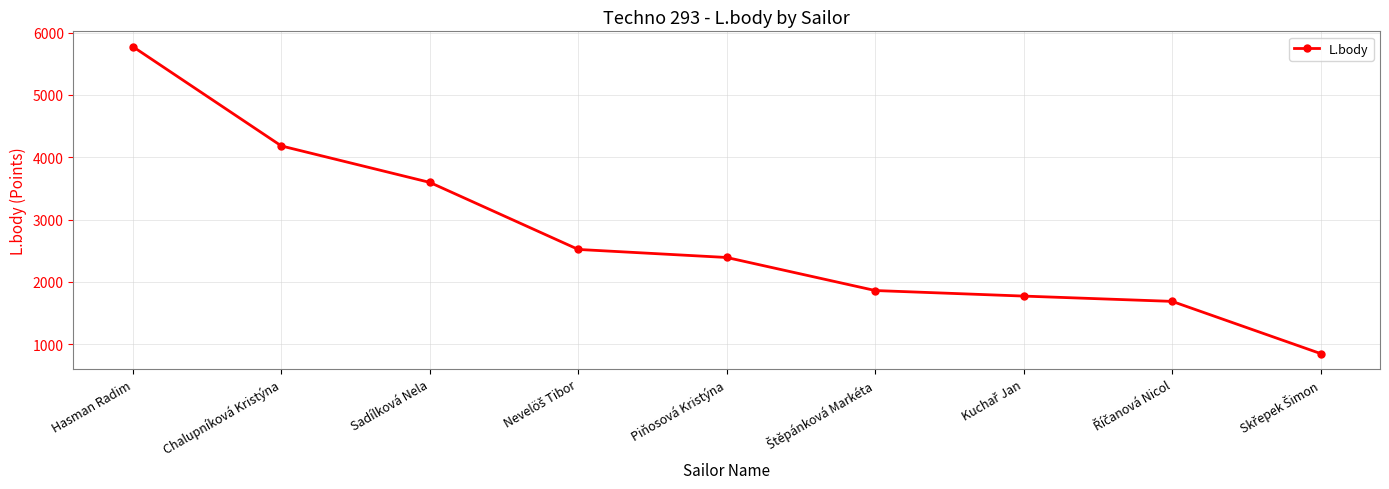

Reading left to right, list all the values displayed in this chart.

5774	4182	3597	2522	2393	1863	1774	1689	852